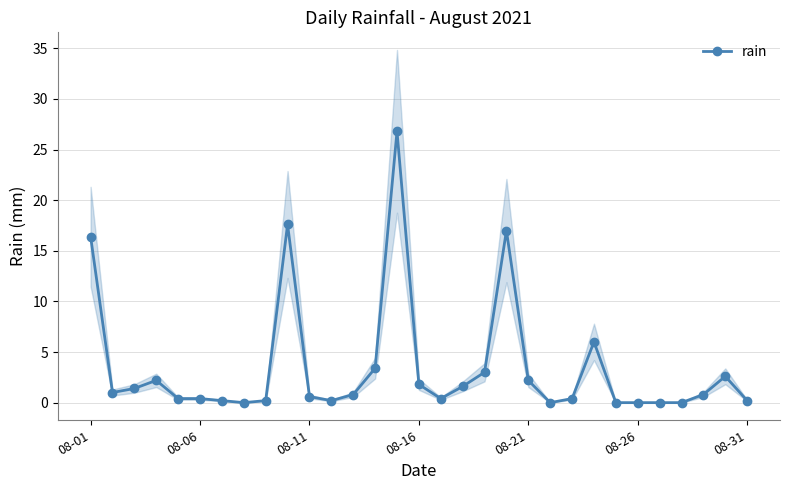

Reading left to right, extract all data points from this chart.

16.4	1.0	1.4	2.2	0.4	0.4	0.2	0.0	0.2	17.6	0.6	0.2	0.8	3.4	26.8	1.8	0.4	1.6	3.0	17.0	2.2	0.0	0.4	6.0	0.0	0.0	0.0	0.0	0.8	2.6	0.2